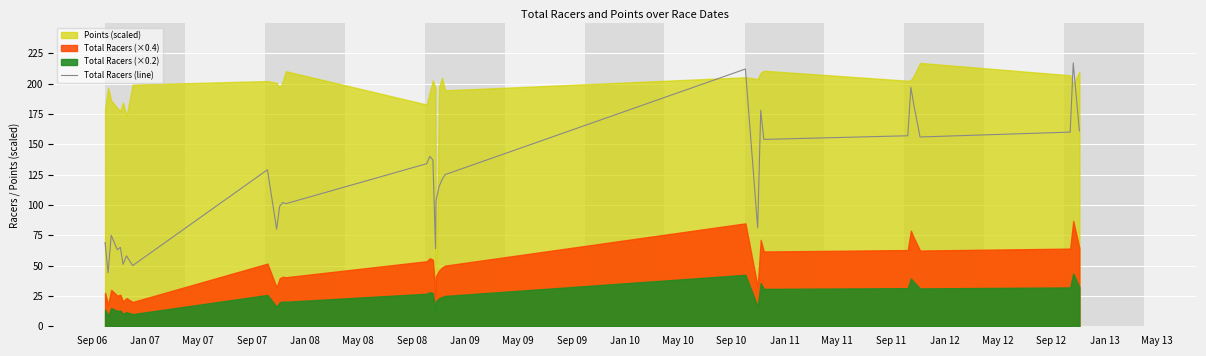

What is the value of the 1st point from the left?

69